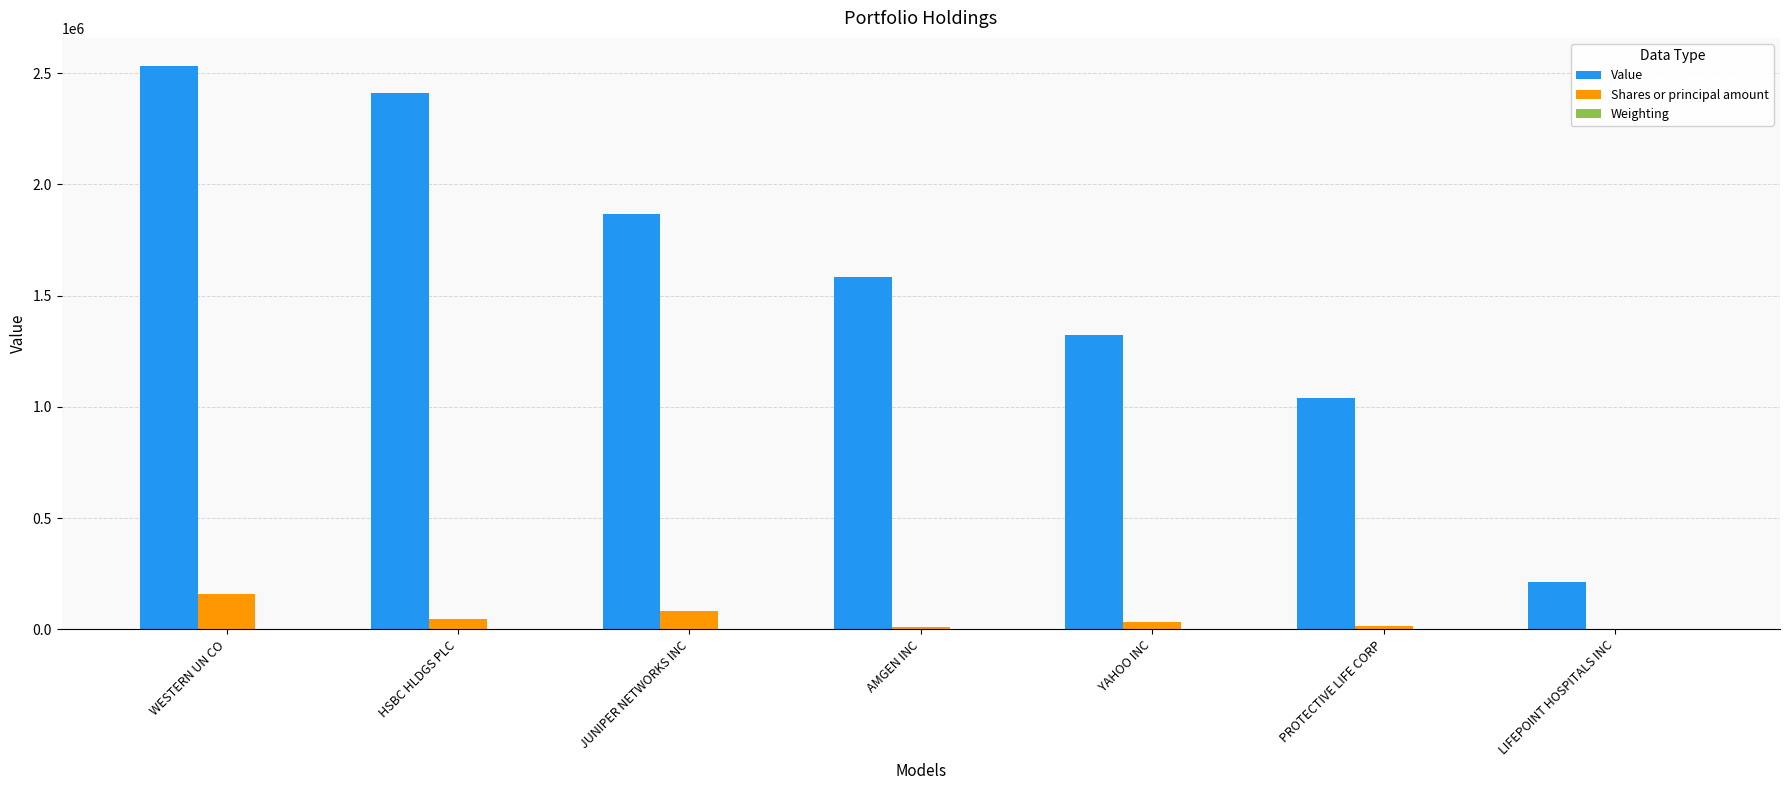

The value of Value at PROTECTIVE LIFE CORP is 668120.6. True or false?

False